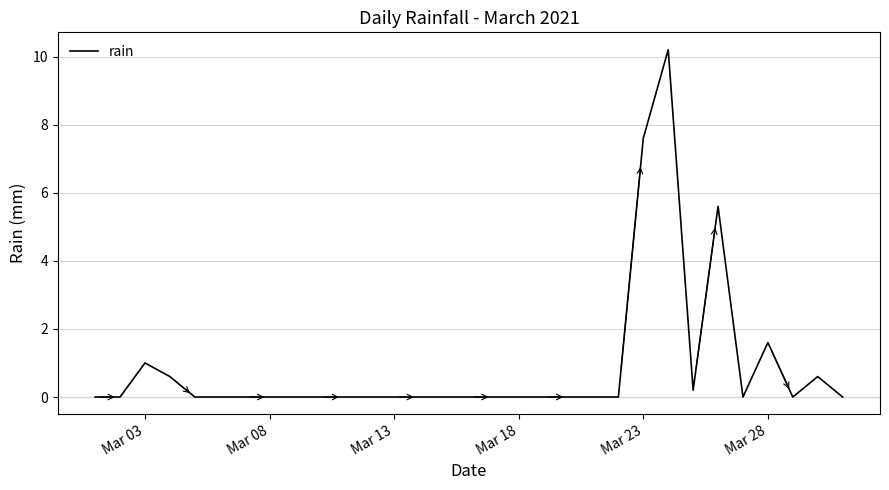

What is the greatest value displayed?

10.2